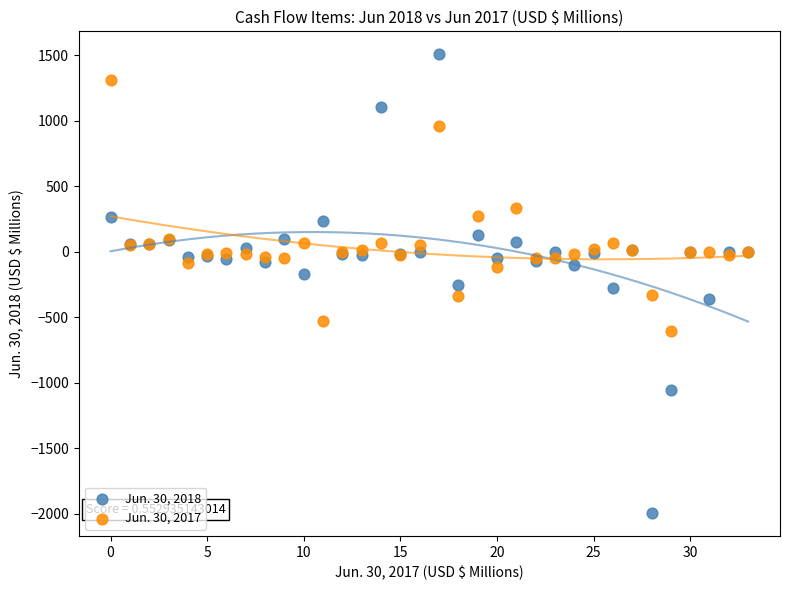

Which series reaches the minimum Y coordinate?

Jun. 30, 2018